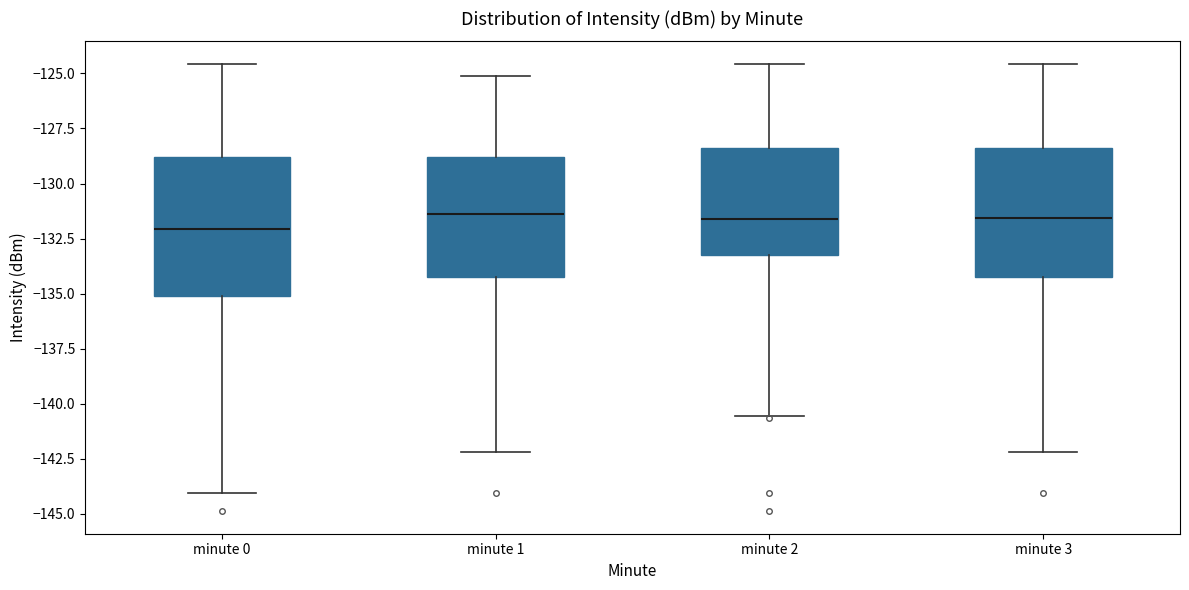

Where is the lower edge of the box for minute 0 on the y-axis? The values are not printed on the chart, so give them approximately, as read against the axis.

-135.0